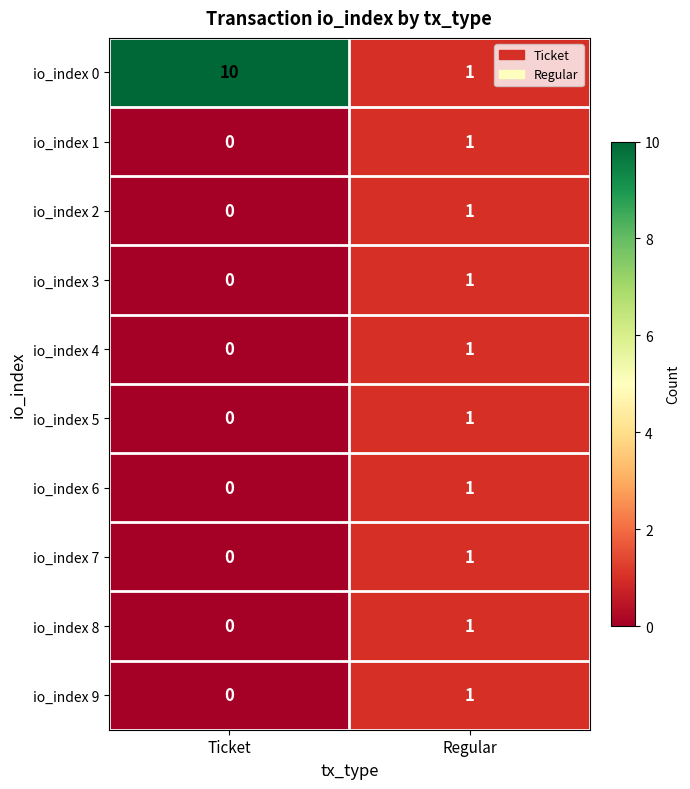

Which label corresponds to the smallest value in the chart?

Ticket